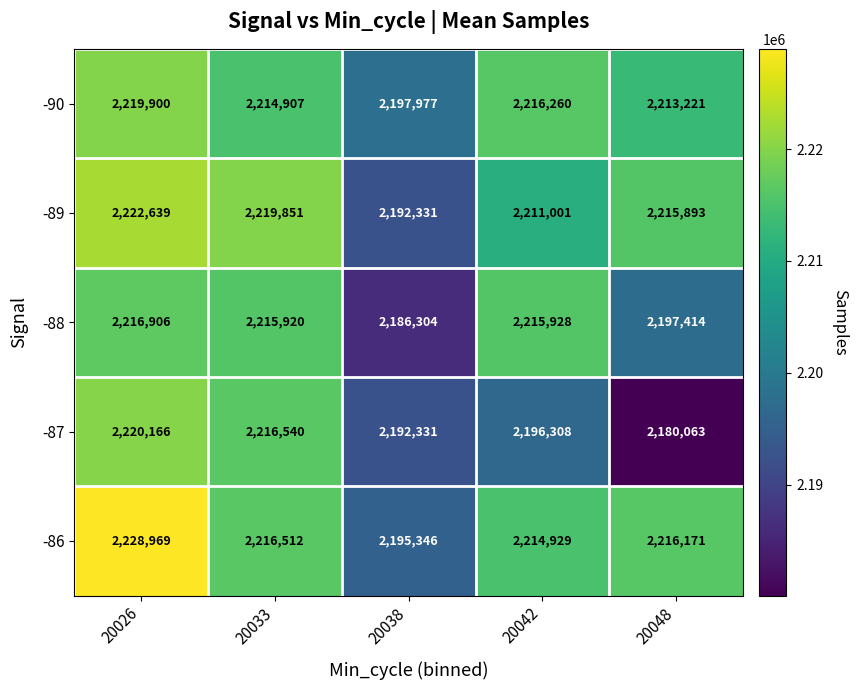

At which label is -89 closest to 2207485?

20042